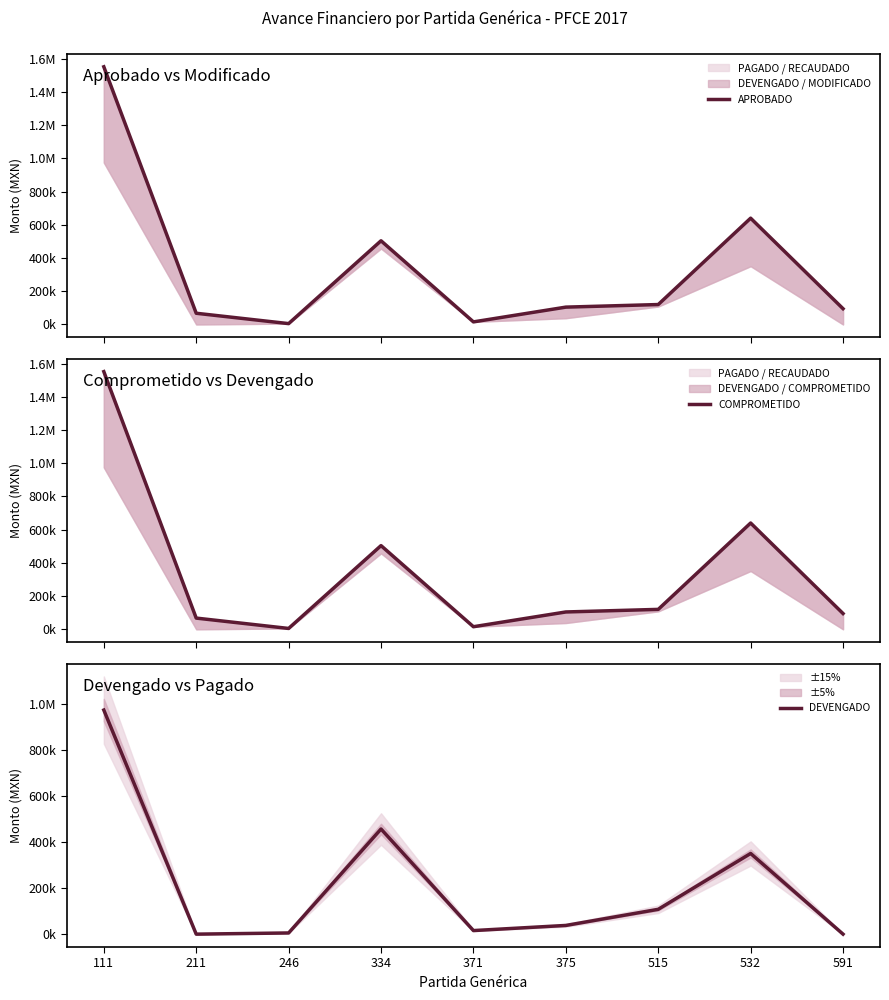

How many lines are shown in the chart?

3